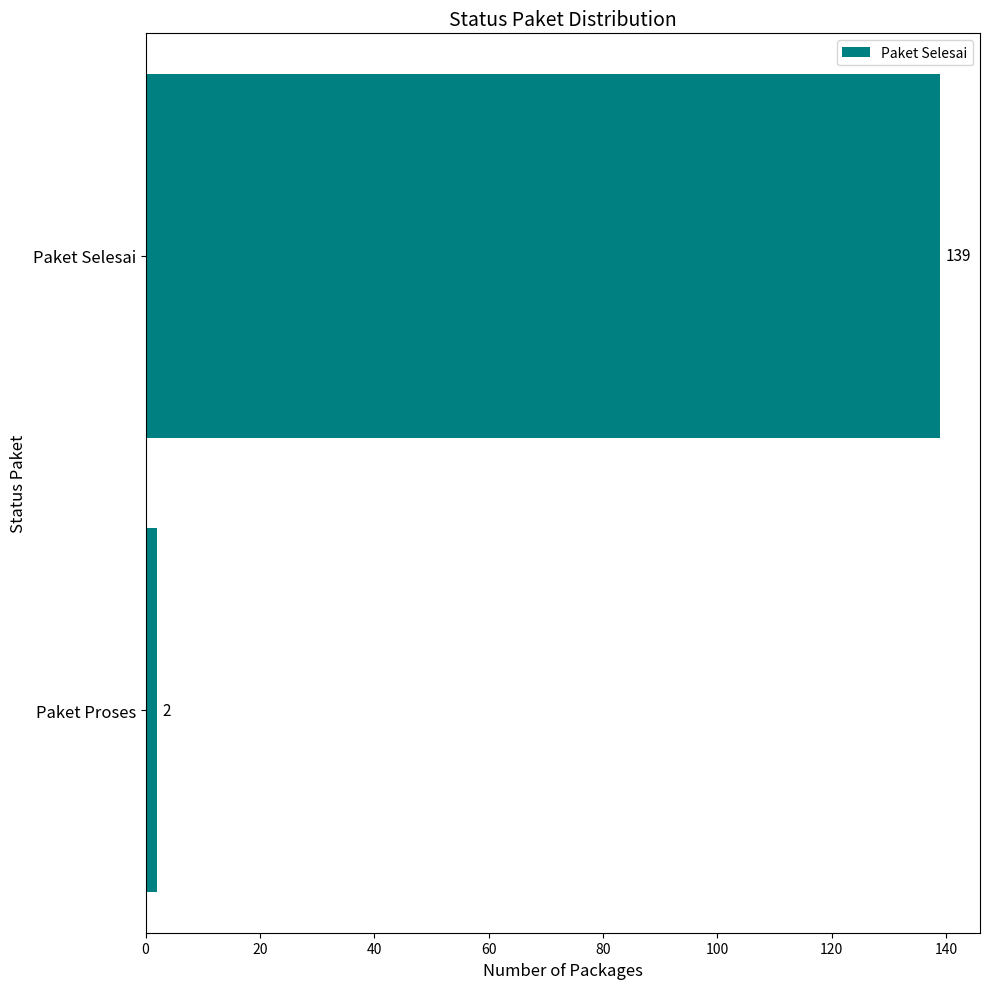

Rank the categories by value from highest to lowest.

Paket Selesai, Paket Proses